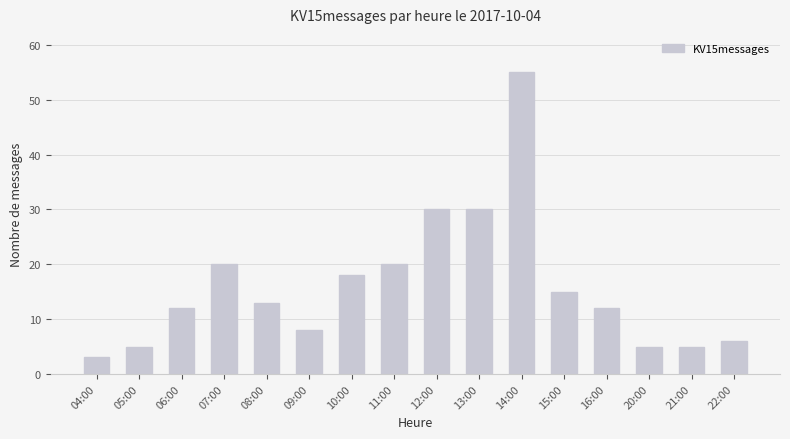

Which has a higher value, 15:00 or 05:00?

15:00